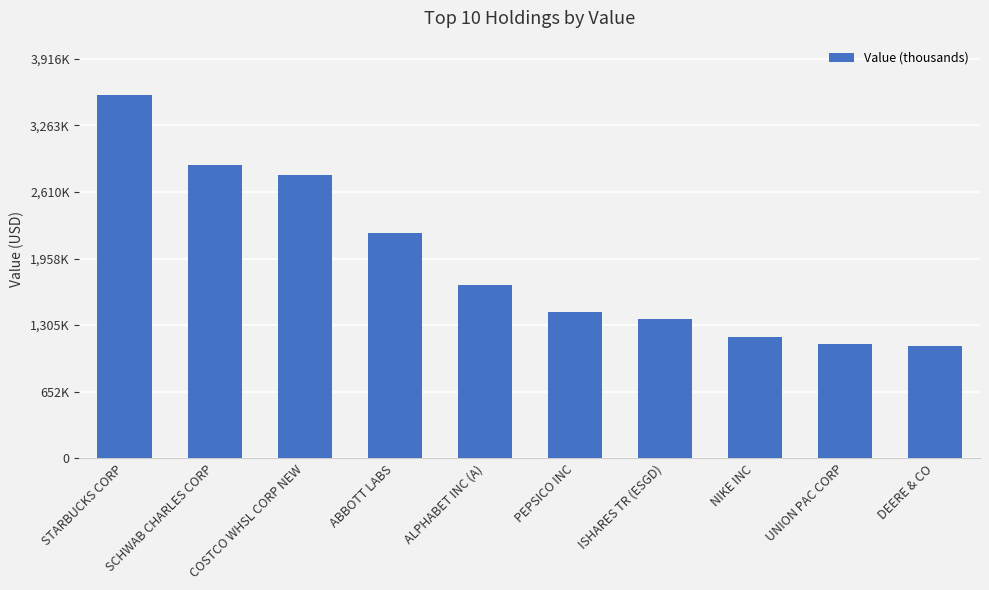

What is the difference between the maximum and minimum values?

2457000